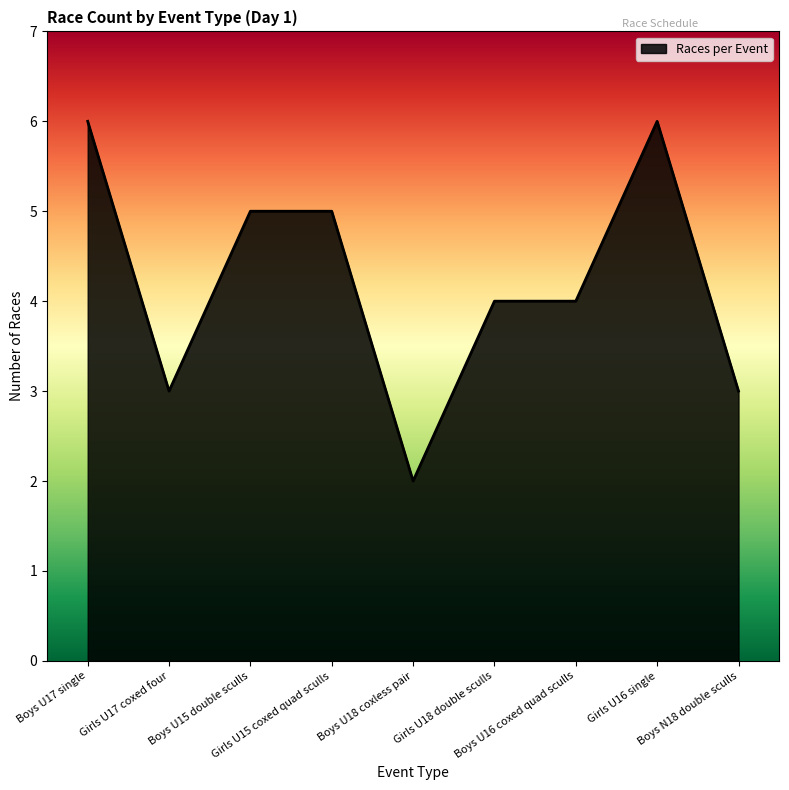

What is the sum of all values?

38